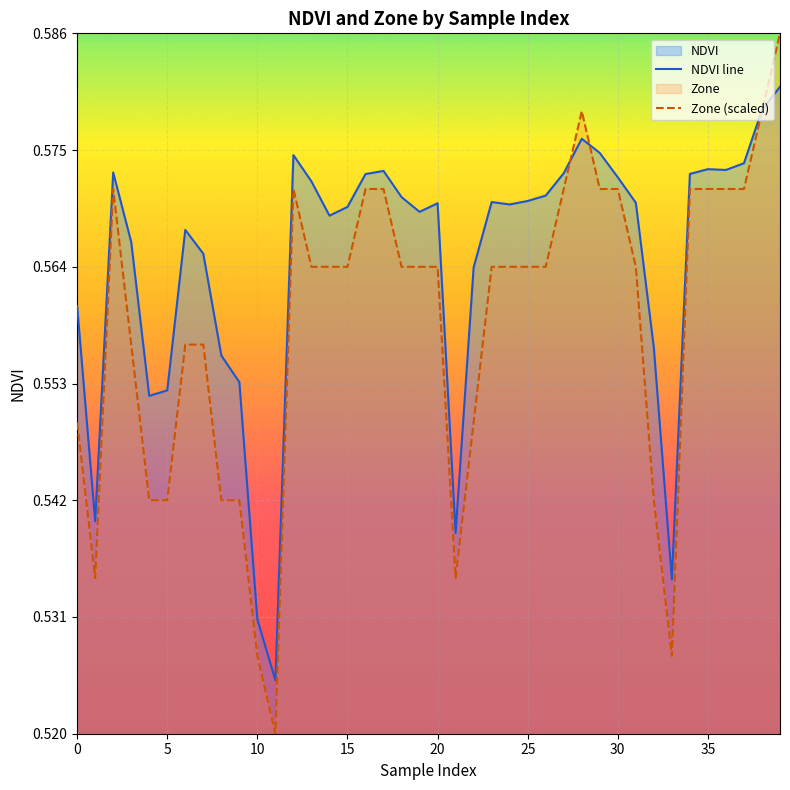

In Zone (scaled), how many points are higher than both neighbors (excluding endpoints)?

3